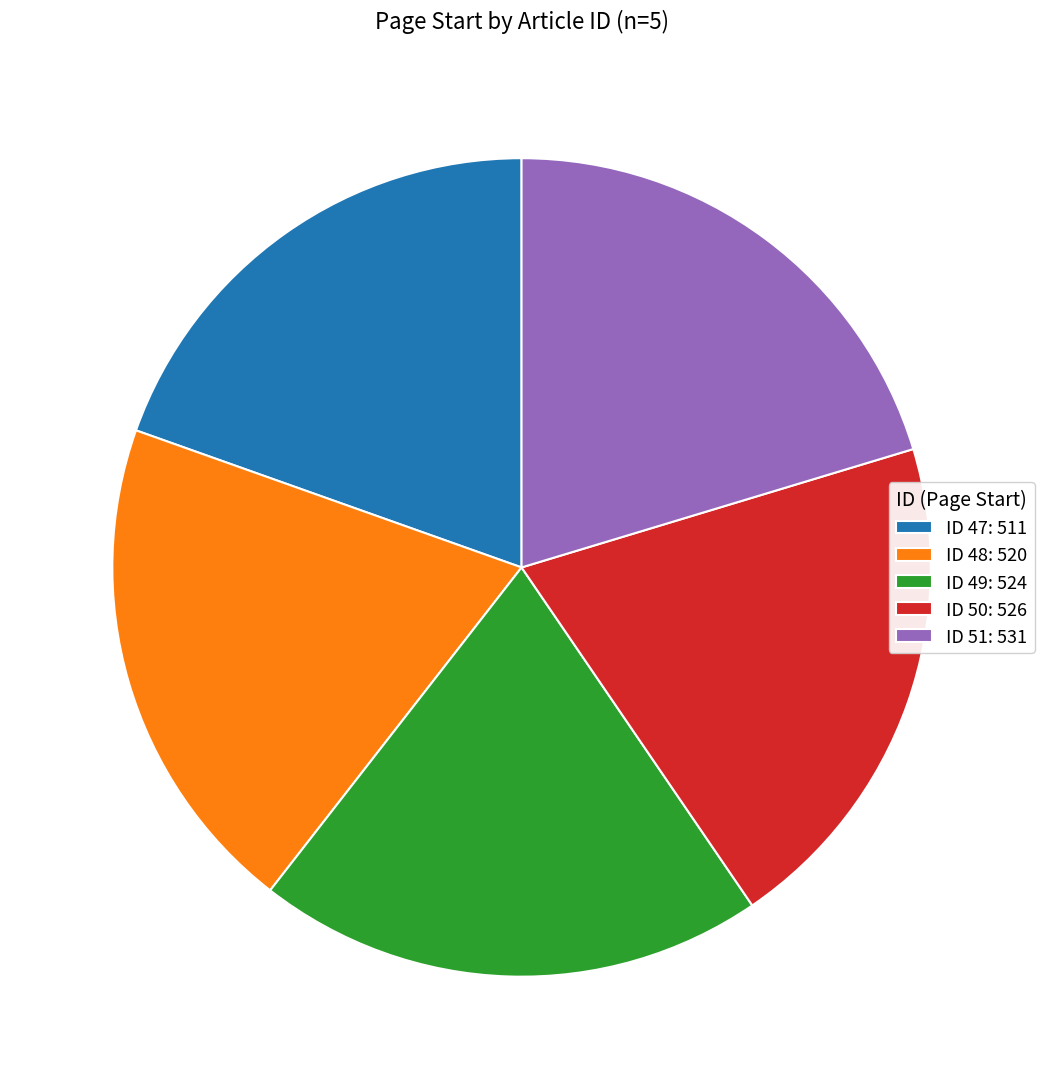

The ID 48: 520 slice represents 28% of the pie. True or false?

False